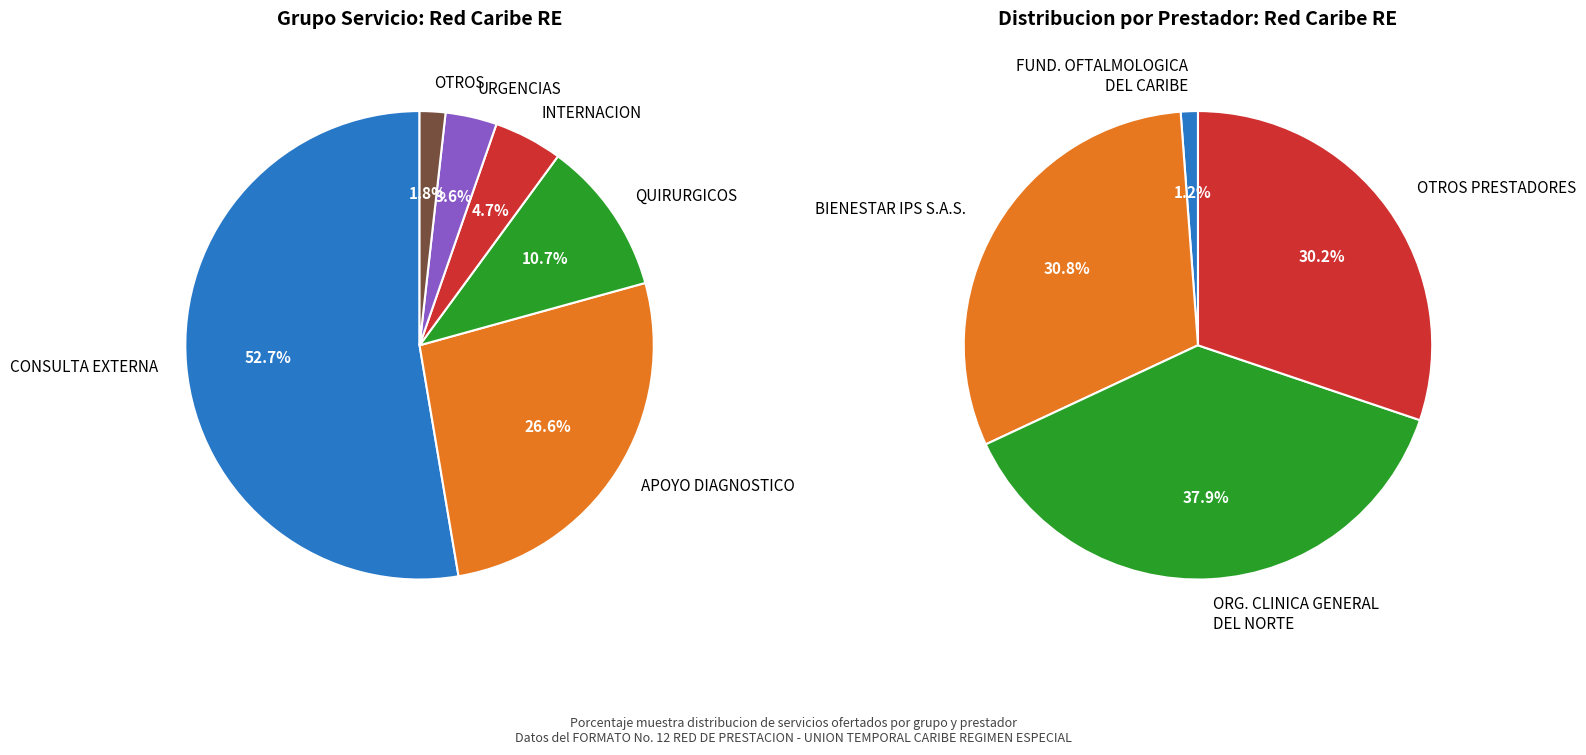

Which has a higher value, CONSULTA EXTERNA or QUIRURGICOS?

CONSULTA EXTERNA